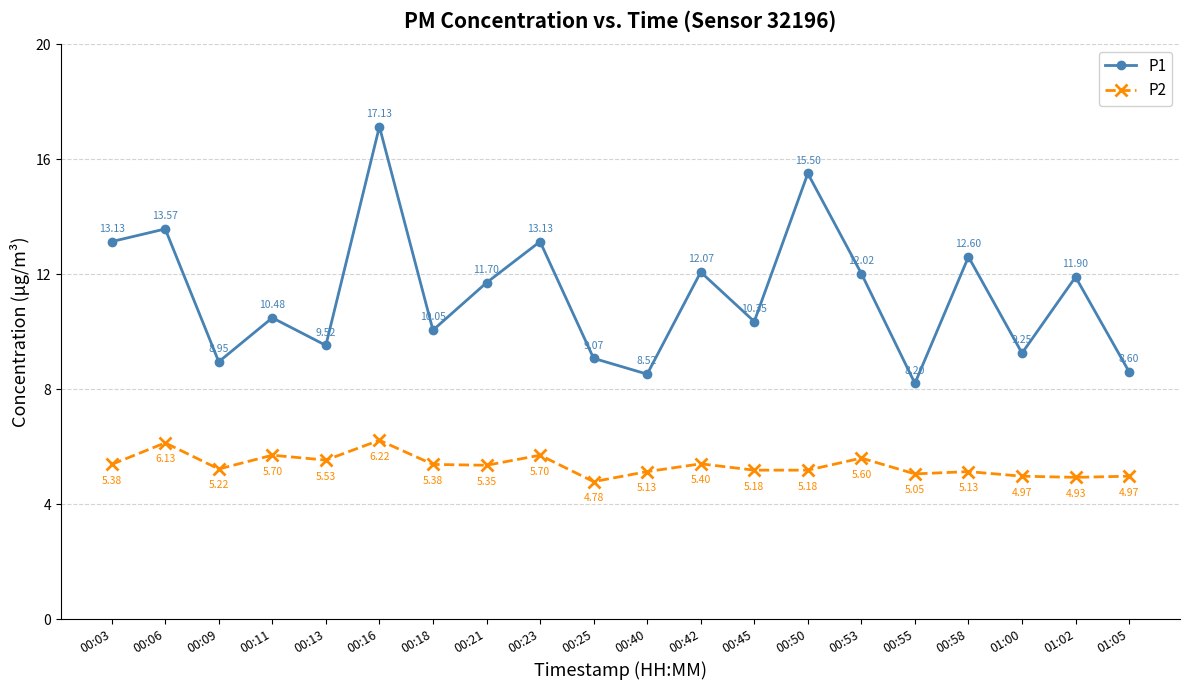

What is the difference between the second highest and second lowest values in the P2 series?

1.2